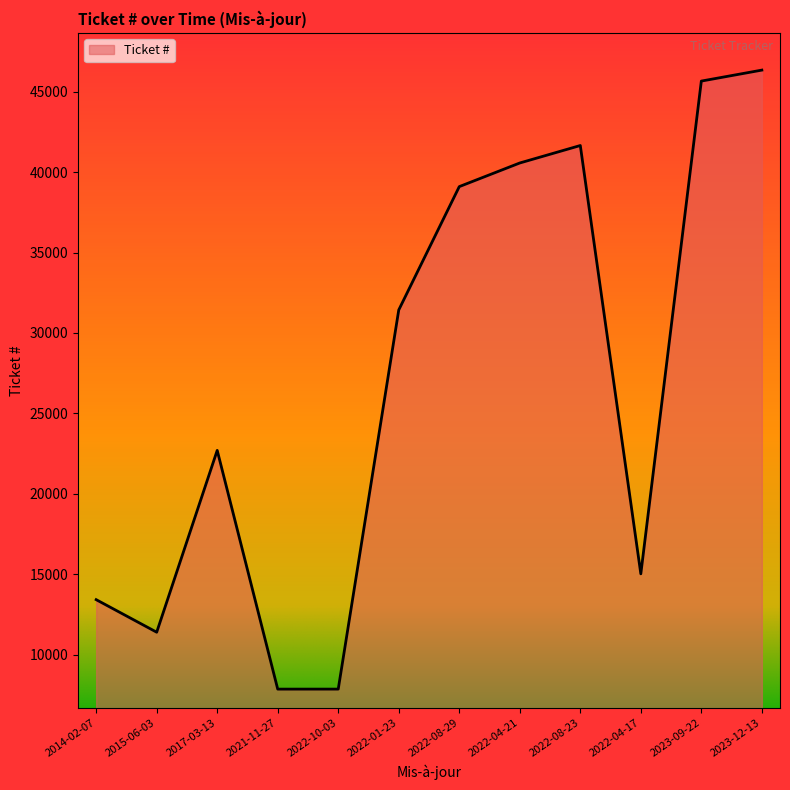

What is the smallest value displayed?

7859